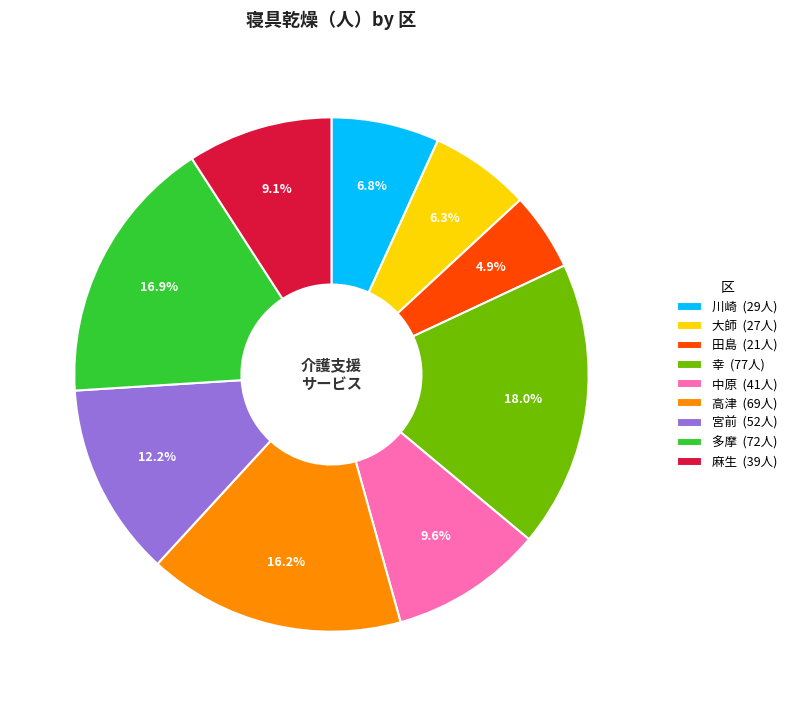

What percentage is the 麻生 slice, to the nearest percent?

9%